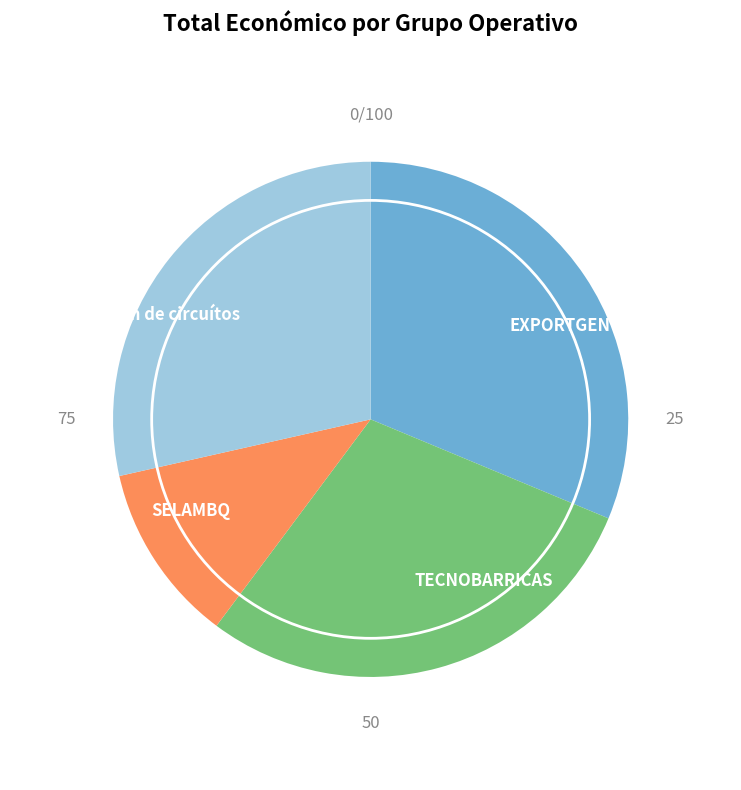

Is it true that Dixitalización de circuítos is 41% of the pie?

False